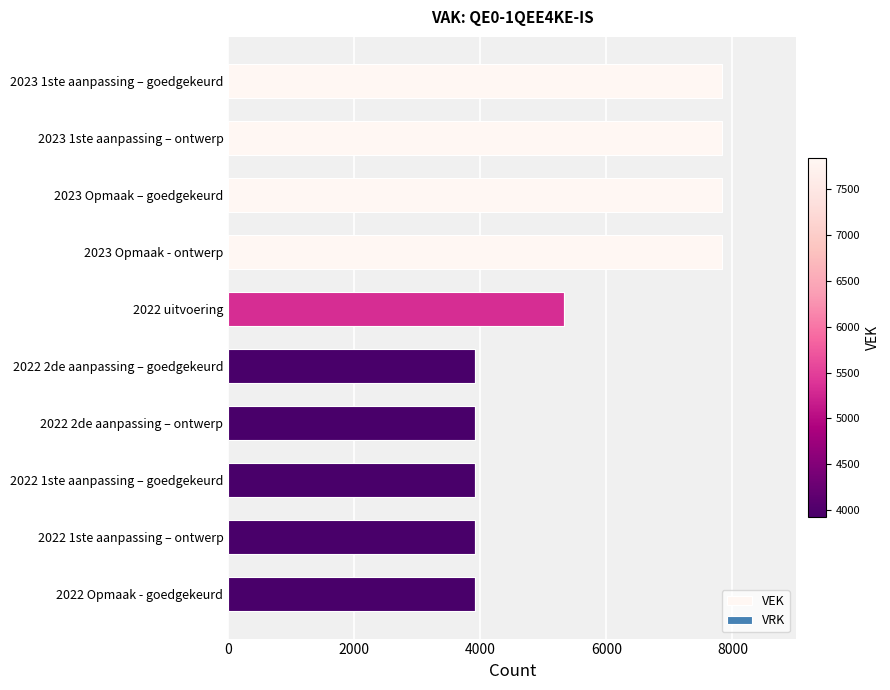

What is the difference between the maximum and minimum values?

3913